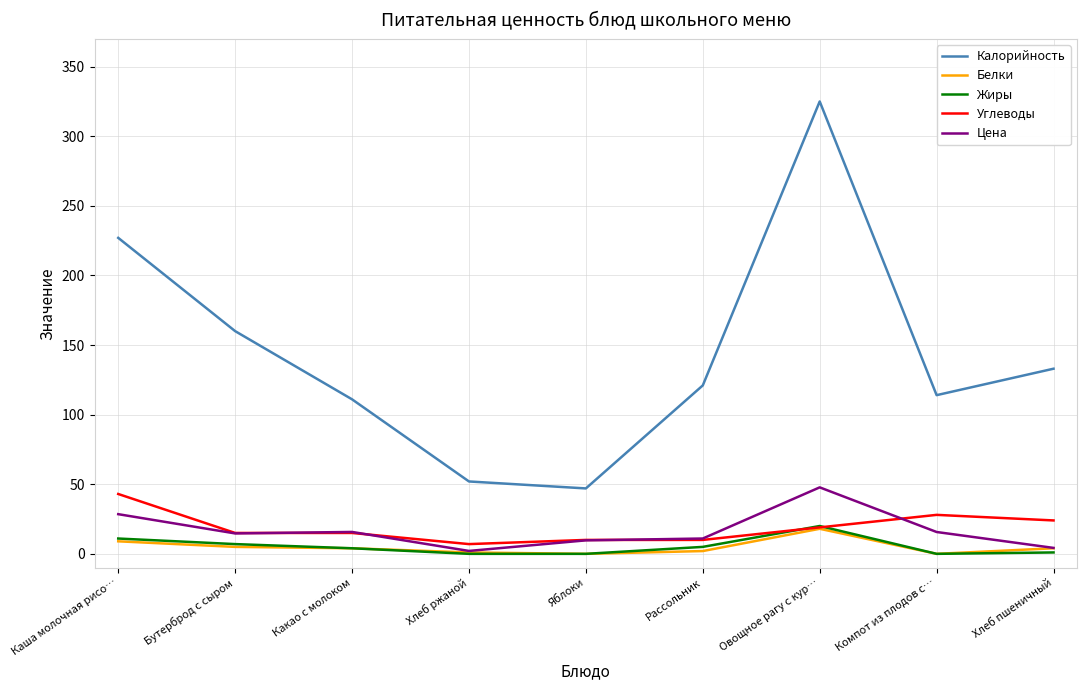

Which series has the largest total across all categories?

Калорийность